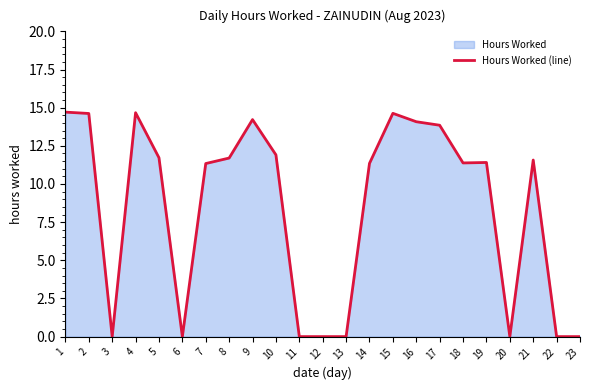

How many values are above zero?

15